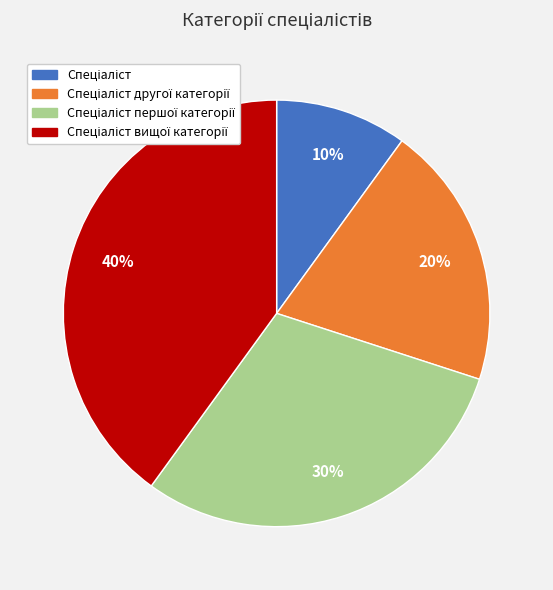

To the nearest percent, what is the average slice percentage?

25%